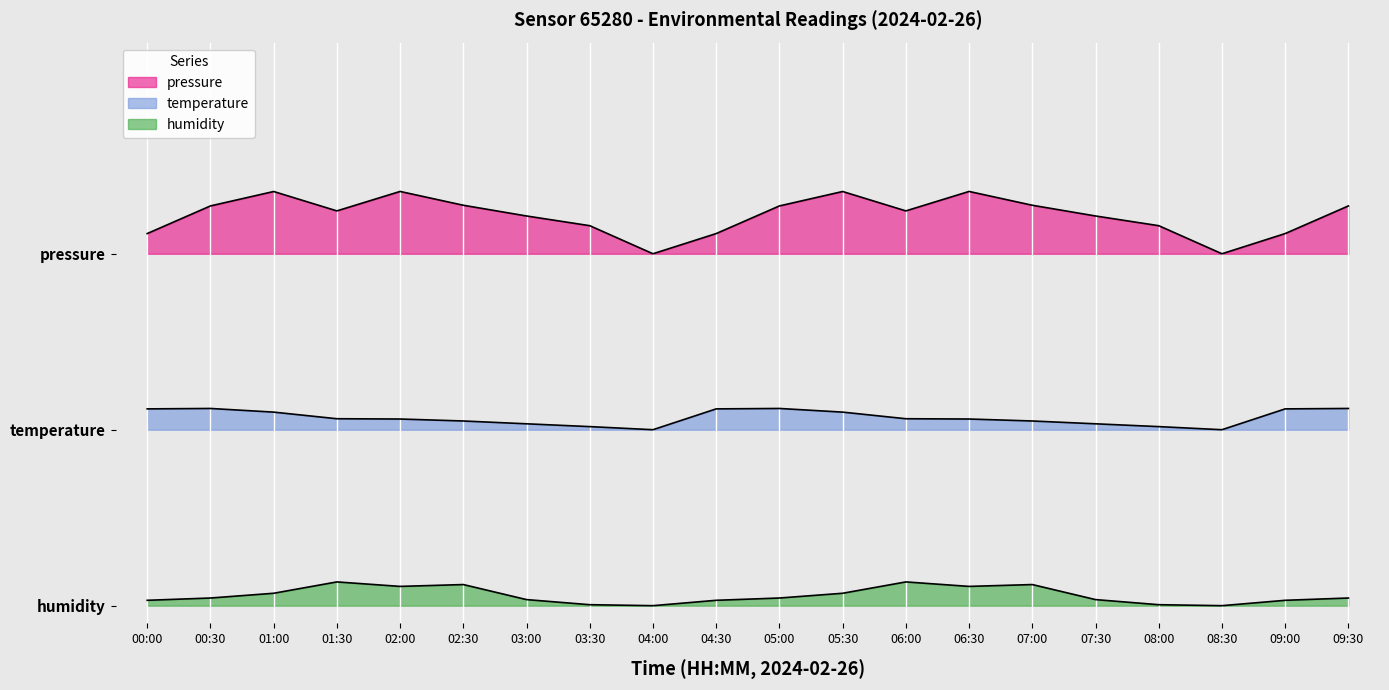

Reading left to right, list all the values displayed in this chart.

pressure: 00:00=2.1	00:30=2.3	01:00=2.4	01:30=2.2	02:00=2.4	02:30=2.3	03:00=2.2	03:30=2.2	04:00=2.0	04:30=2.1	05:00=2.3	05:30=2.4	06:00=2.2	06:30=2.4	07:00=2.3	07:30=2.2	08:00=2.2	08:30=2.0	09:00=2.1	09:30=2.3
temperature: 00:00=1.1	00:30=1.1	01:00=1.1	01:30=1.1	02:00=1.1	02:30=1.0	03:00=1.0	03:30=1.0	04:00=1.0	04:30=1.1	05:00=1.1	05:30=1.1	06:00=1.1	06:30=1.1	07:00=1.0	07:30=1.0	08:00=1.0	08:30=1.0	09:00=1.1	09:30=1.1
humidity: 00:00=0.0	00:30=0.0	01:00=0.1	01:30=0.1	02:00=0.1	02:30=0.1	03:00=0.0	03:30=0.0	04:00=0.0	04:30=0.0	05:00=0.0	05:30=0.1	06:00=0.1	06:30=0.1	07:00=0.1	07:30=0.0	08:00=0.0	08:30=0.0	09:00=0.0	09:30=0.0